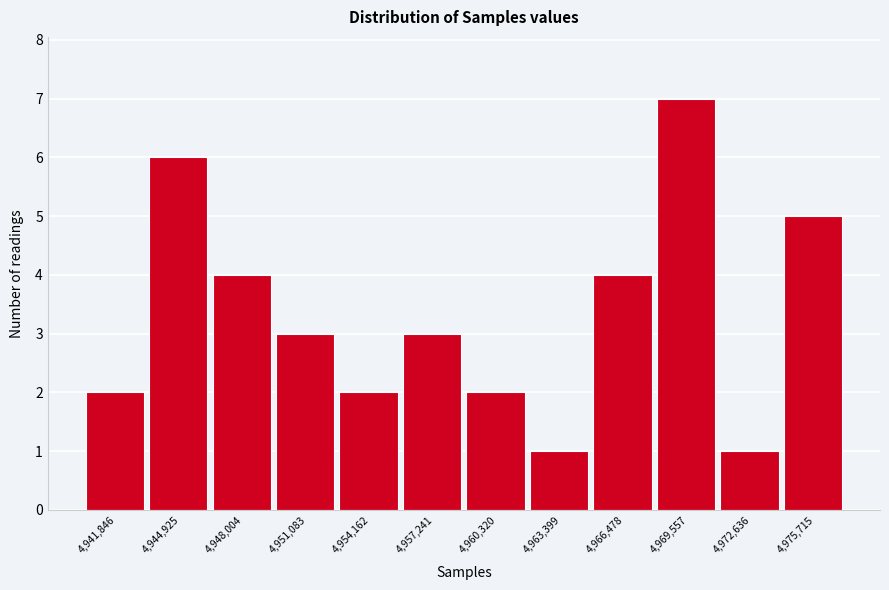

Reading left to right, extract all data points from this chart.

2	6	4	3	2	3	2	1	4	7	1	5